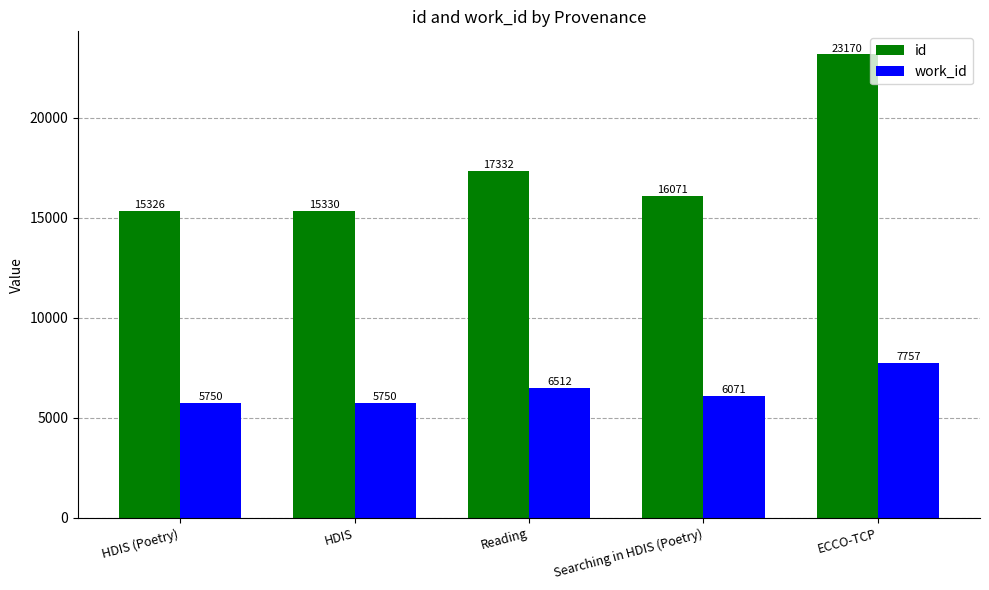

The work_id series shows 6071.0 at Searching in HDIS (Poetry). True or false?

True